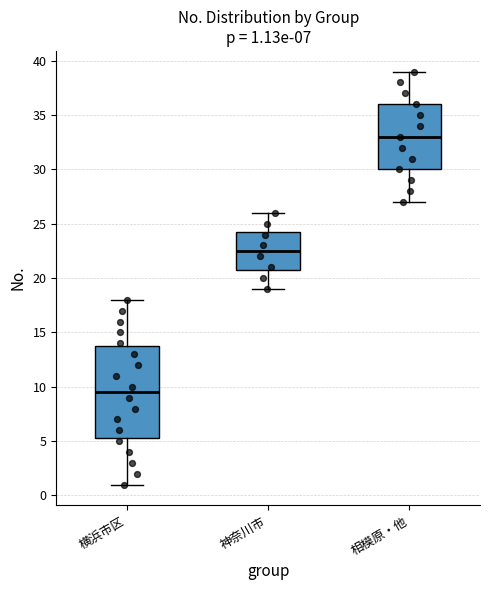

Which box has the lowest median line?

横浜市区